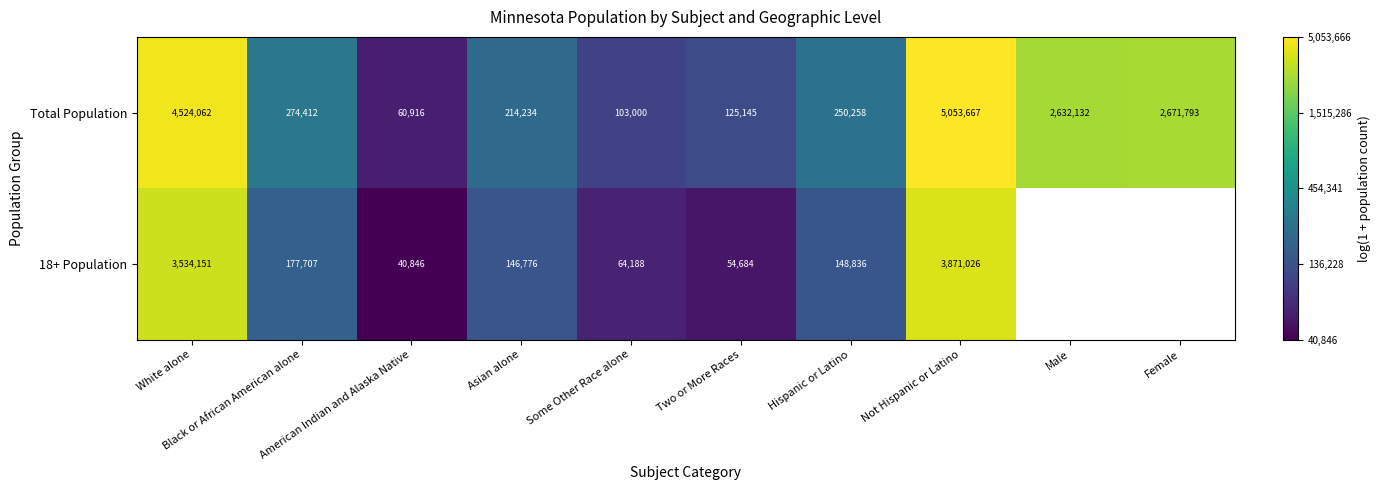

At which category is the sum across all series the highest?

Not Hispanic or Latino